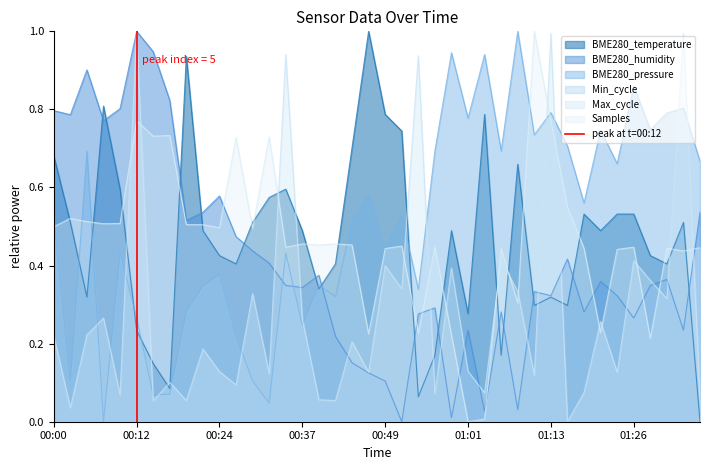

How many lines are shown in the chart?

1